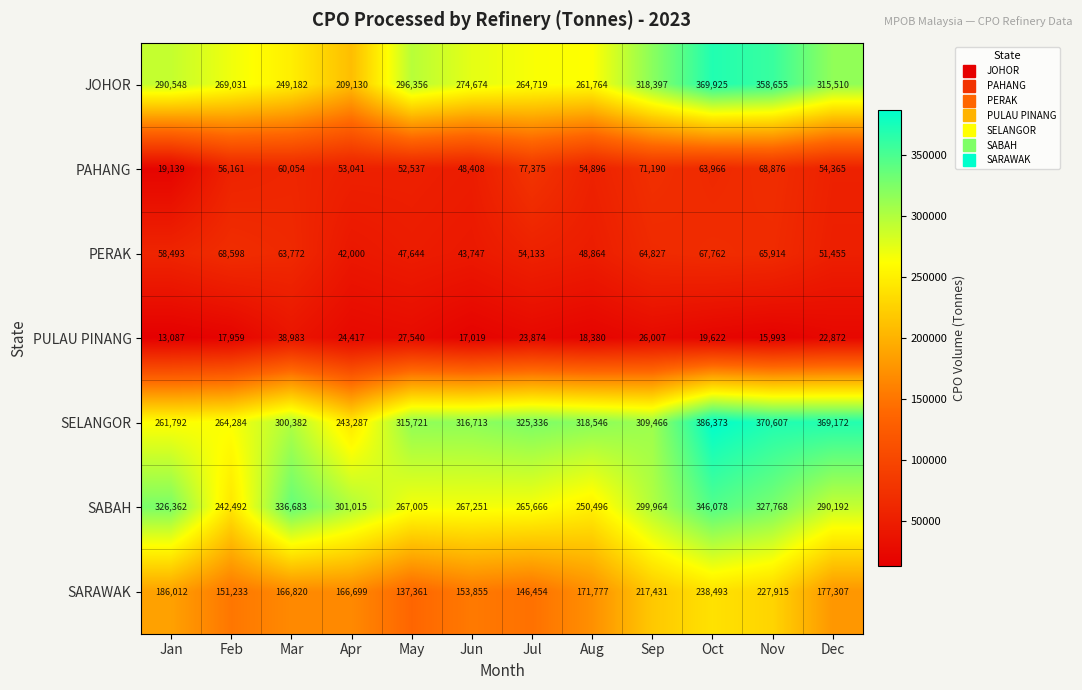

Which category has the lowest value in the SABAH series?

Feb